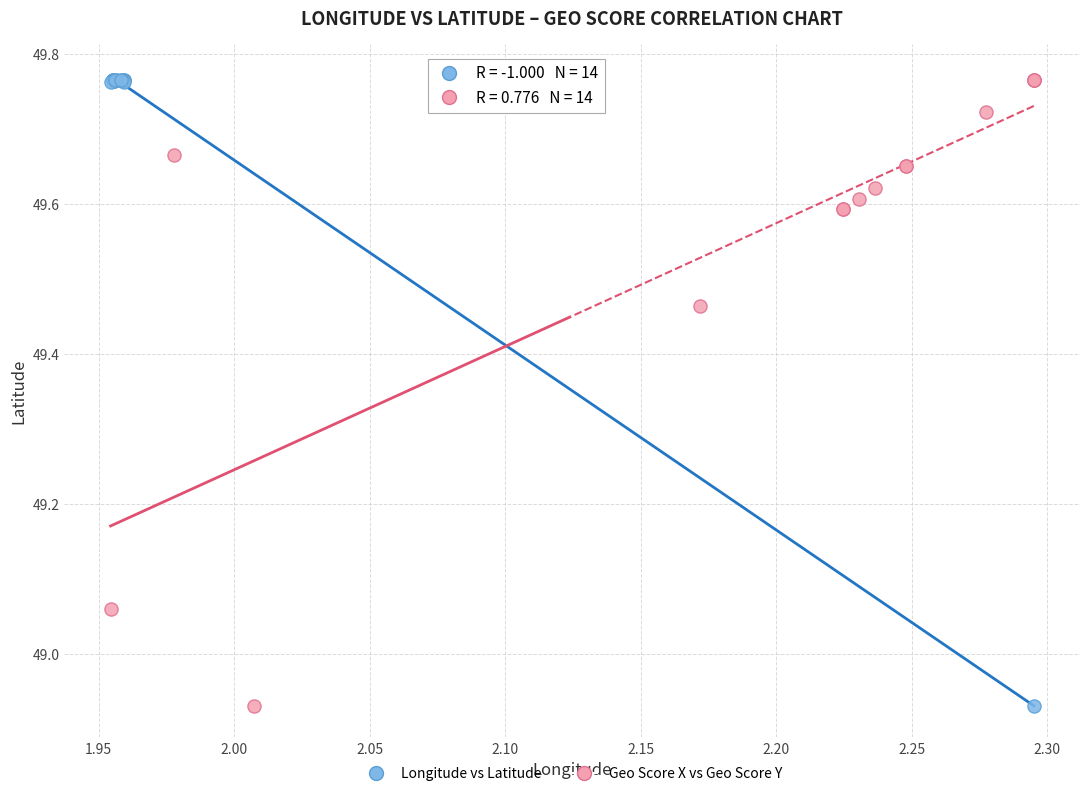

What are all the series names shown in the legend?

Longitude vs Latitude, Geo Score X vs Geo Score Y